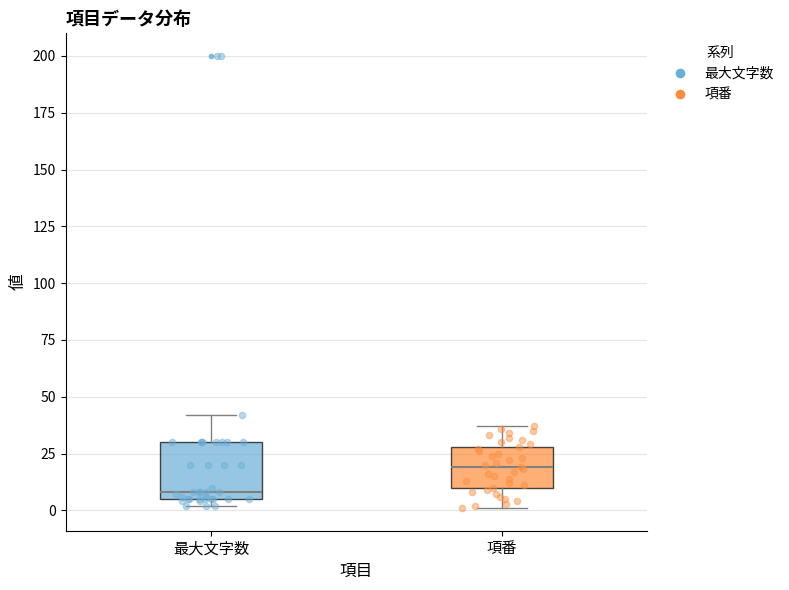

Reading left to right, transcribe this box plot: for each box, give where its median line is, the range the box spans, and where its two whiskers end, as read against the y-axis. The values are not printed on the chart, so give them approximately, as read against the axis.

最大文字数: median 10, box 5 to 30, whiskers 0 to 40
項番: median 20, box 10 to 30, whiskers 0 to 35